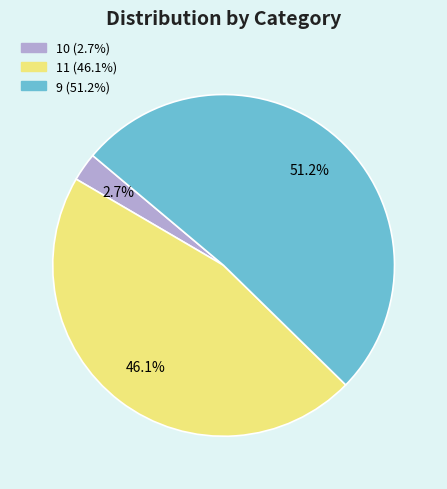

Combined, do 11 and 10 account for over 50%?

No